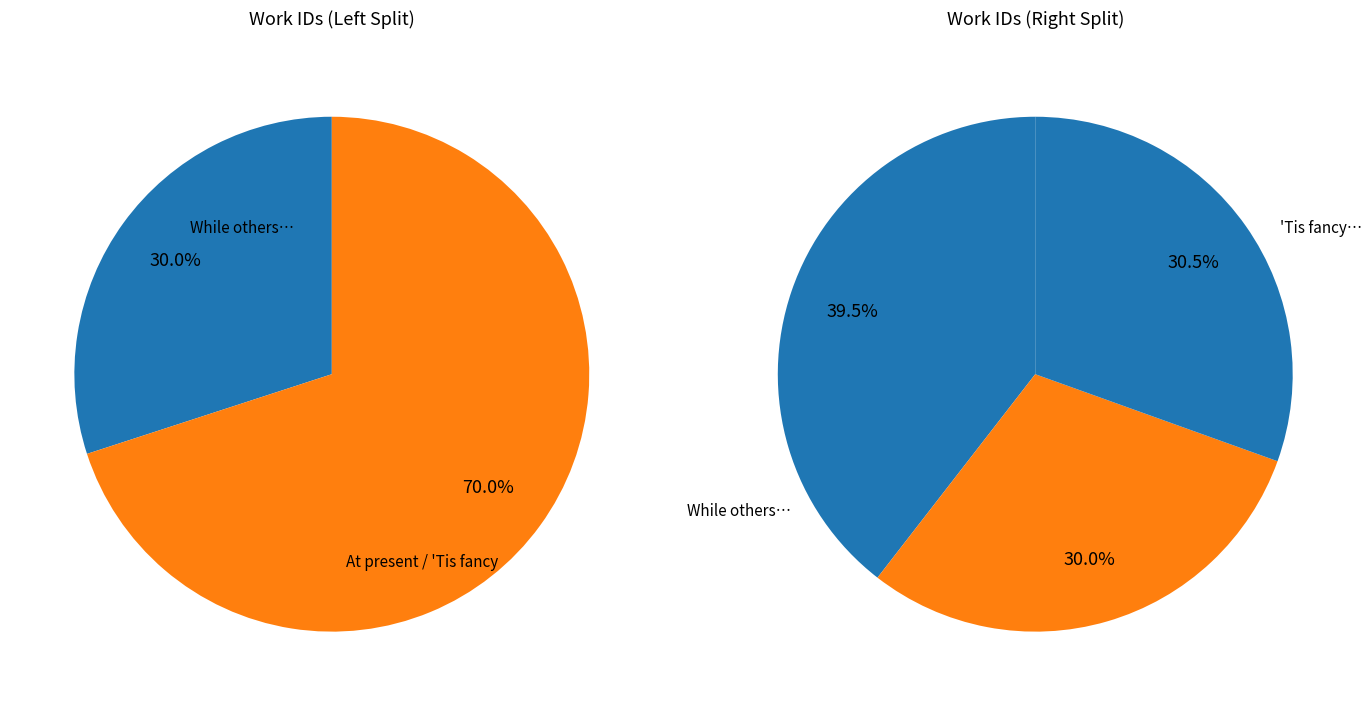

The At present in my brain there floats slice represents 36% of the pie. True or false?

False